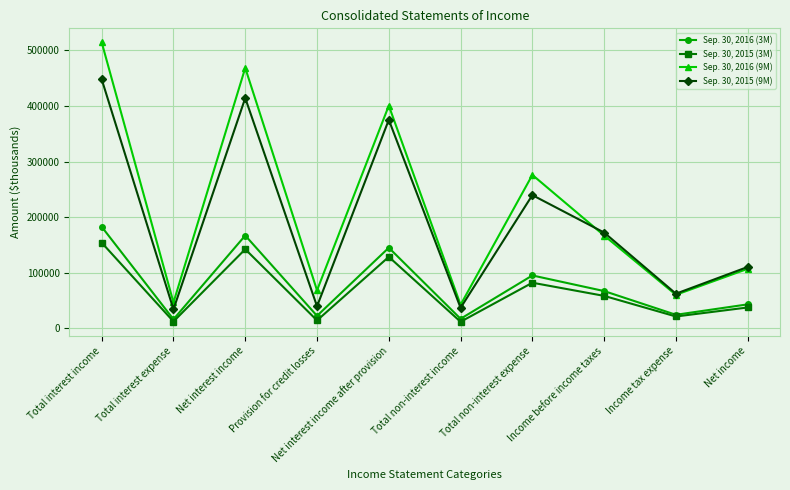

True or false: Sep. 30, 2015 (3M) has a value of 253687 at Total interest income.

False